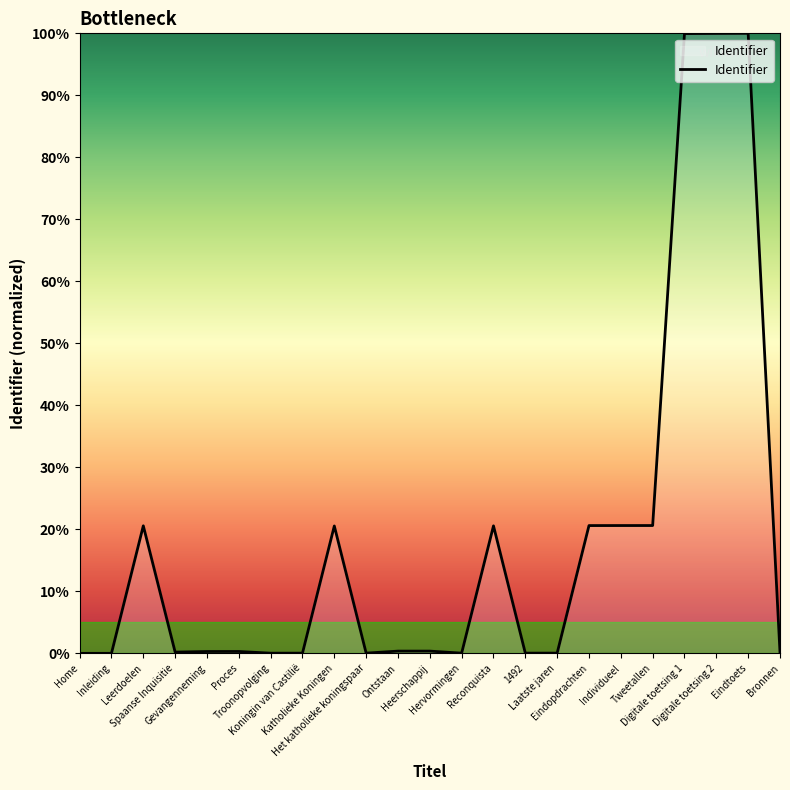

What is the difference between the maximum and minimum values?

100.0